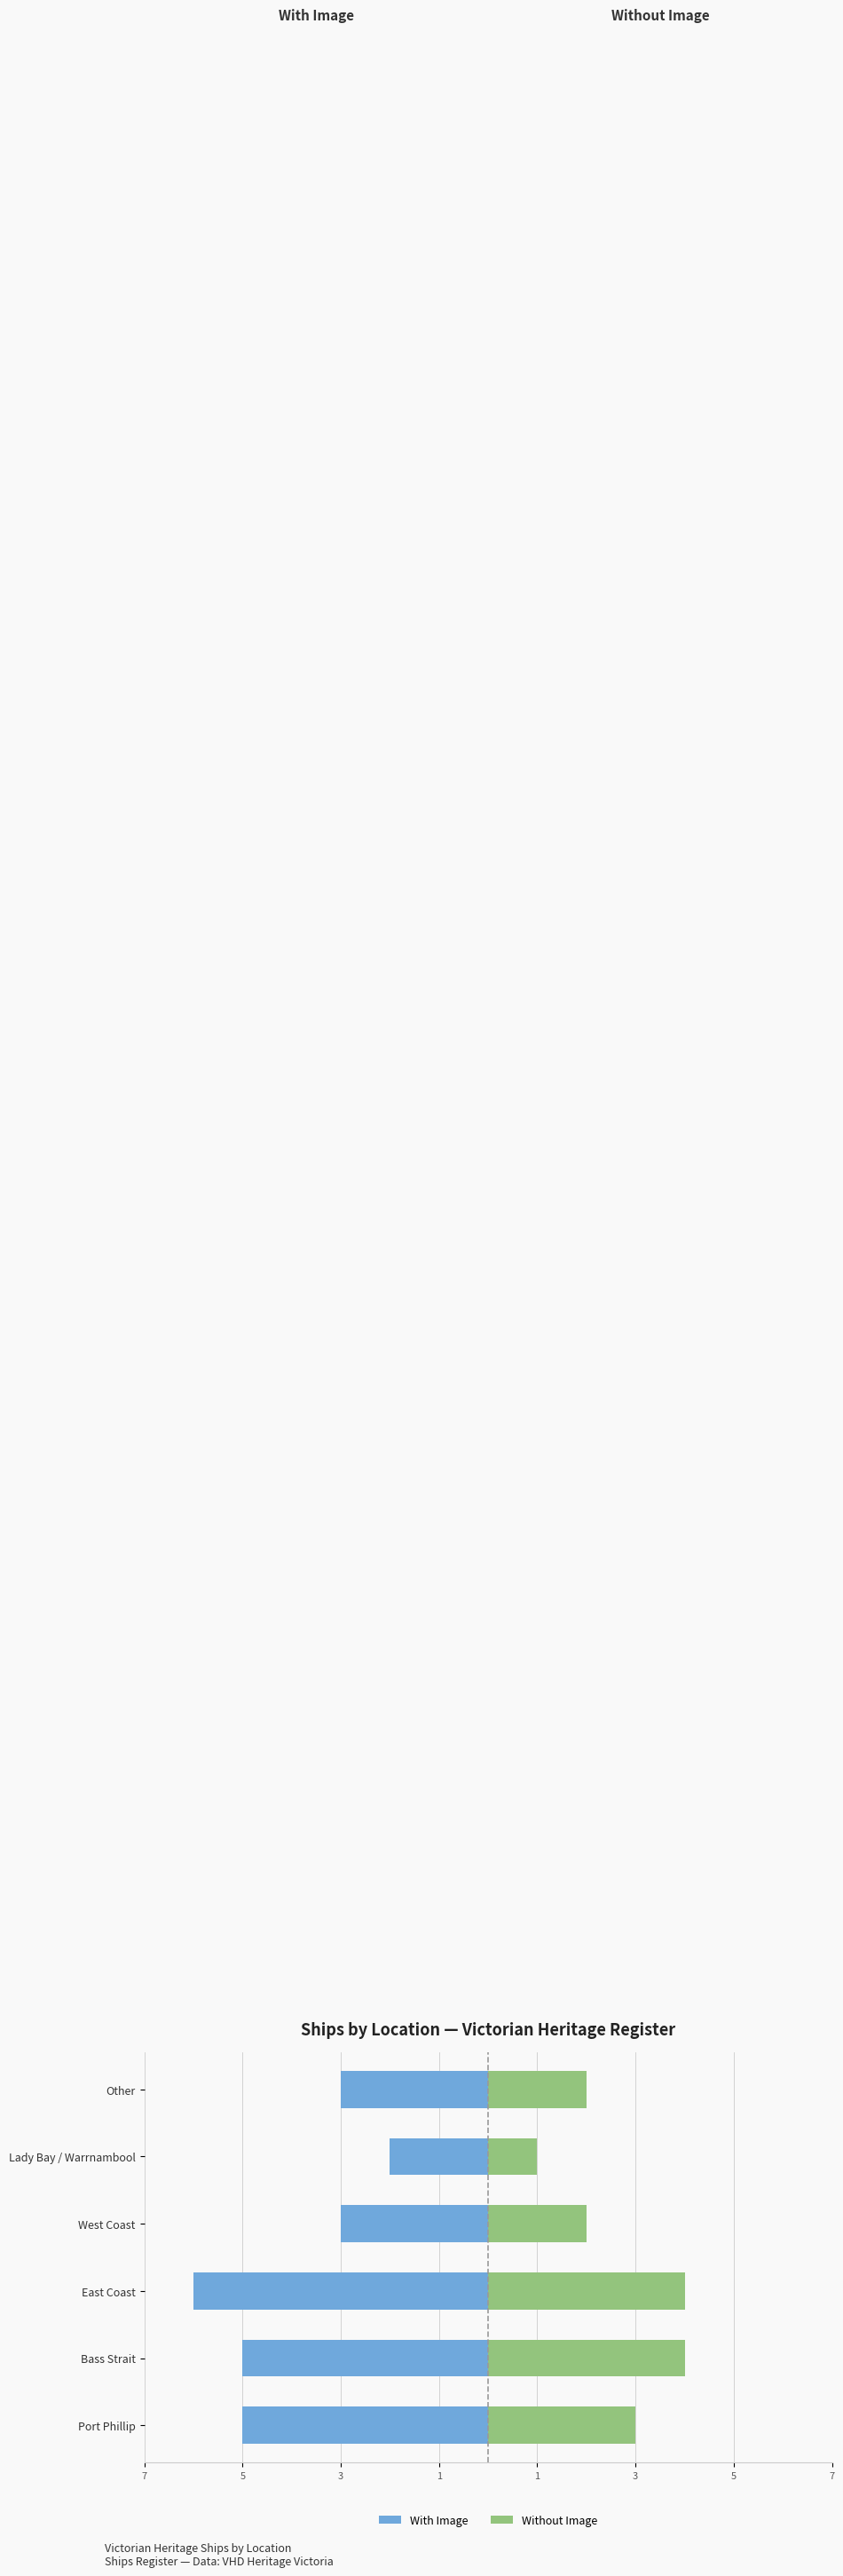

Rank the series at Bass Strait from highest to lowest value.

Without Image, With Image